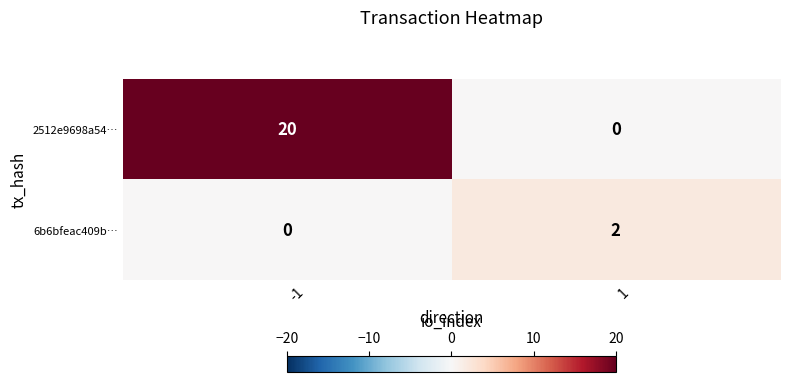

What is the highest value of the 2512e9698a54… series?

20